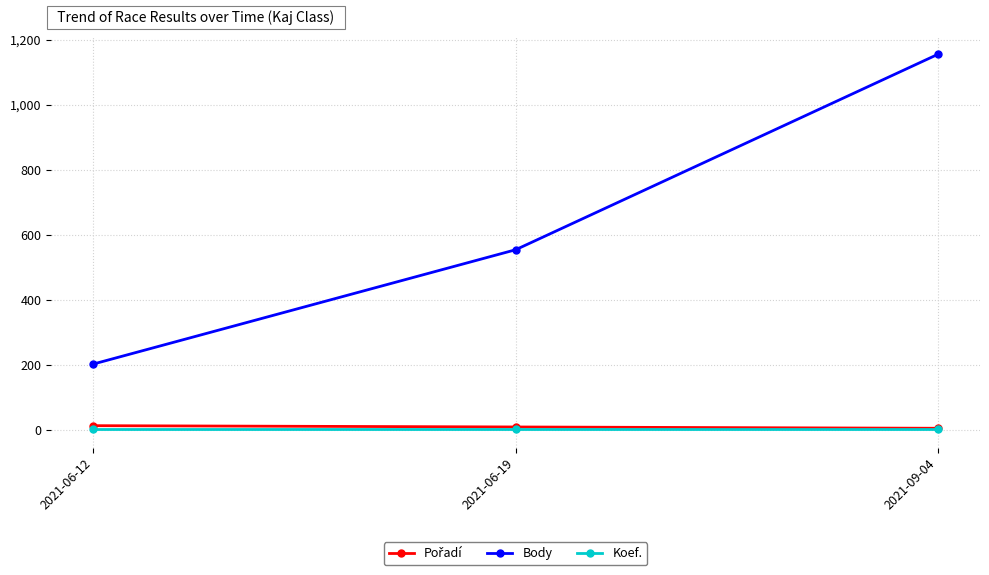

Which series changed the most between 2021-06-12 and 2021-06-19?

Body